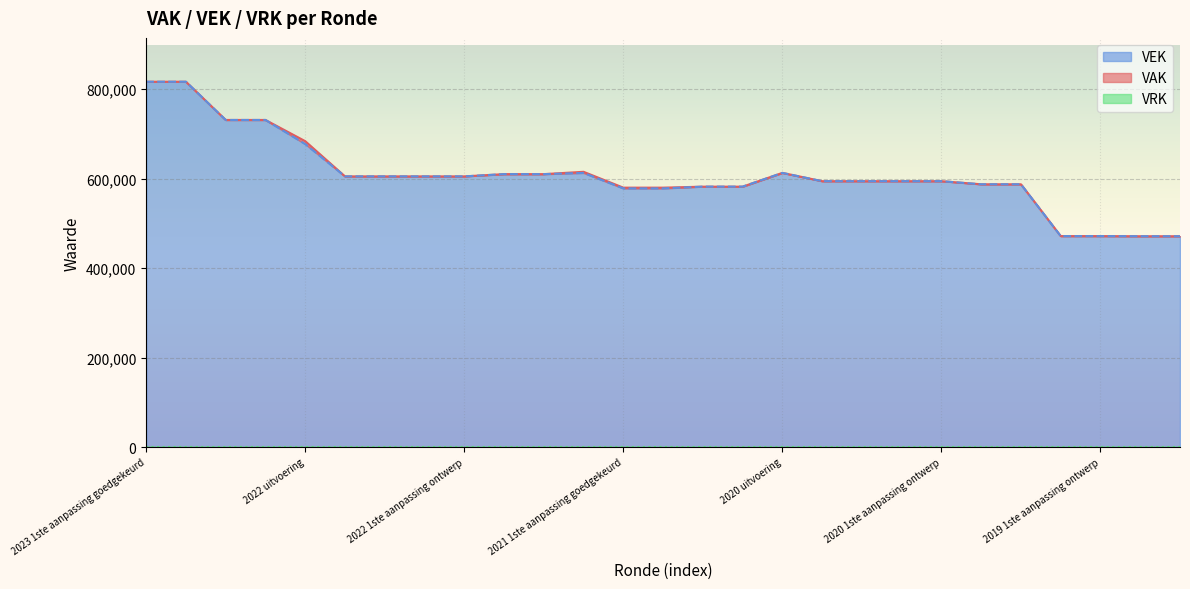

How many times do VAK and VEK cross each other?

1